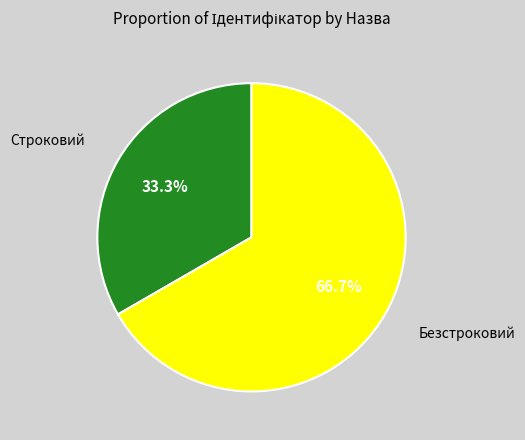

Is there any slice that represents more than half of the pie?

Yes